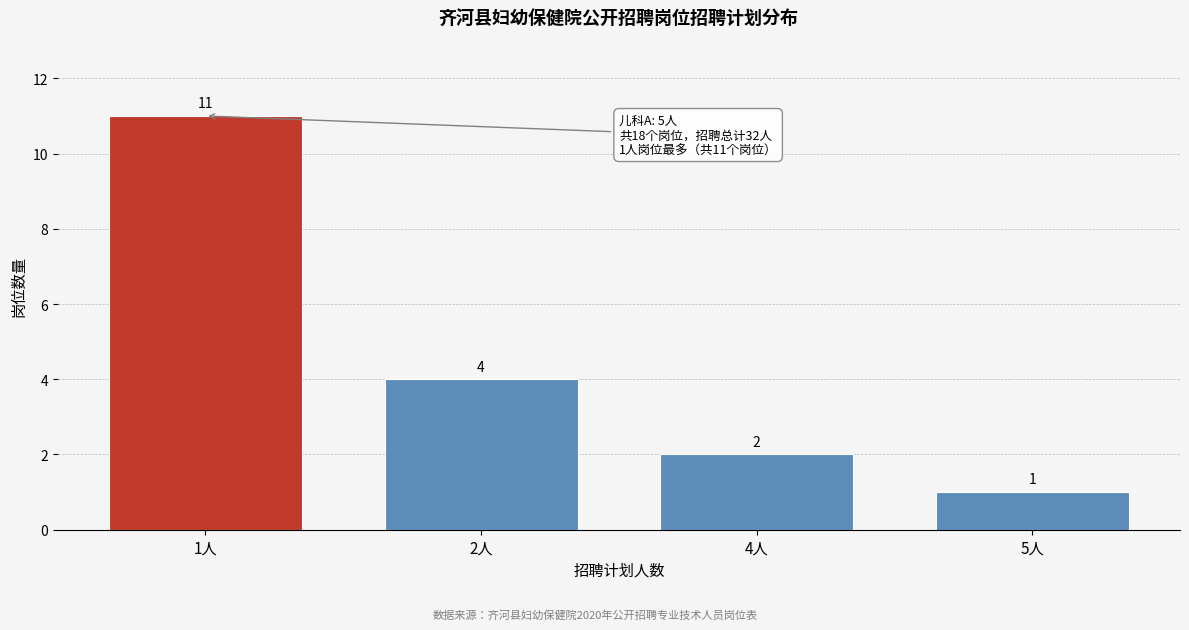

Reading right to left, transcribe all the data shown in this chart.

1	2	4	11